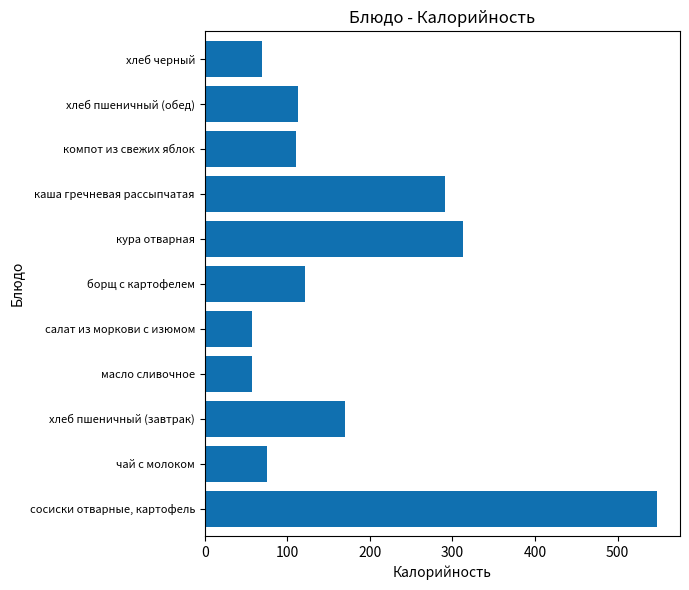

What is the sum of all values?

1924